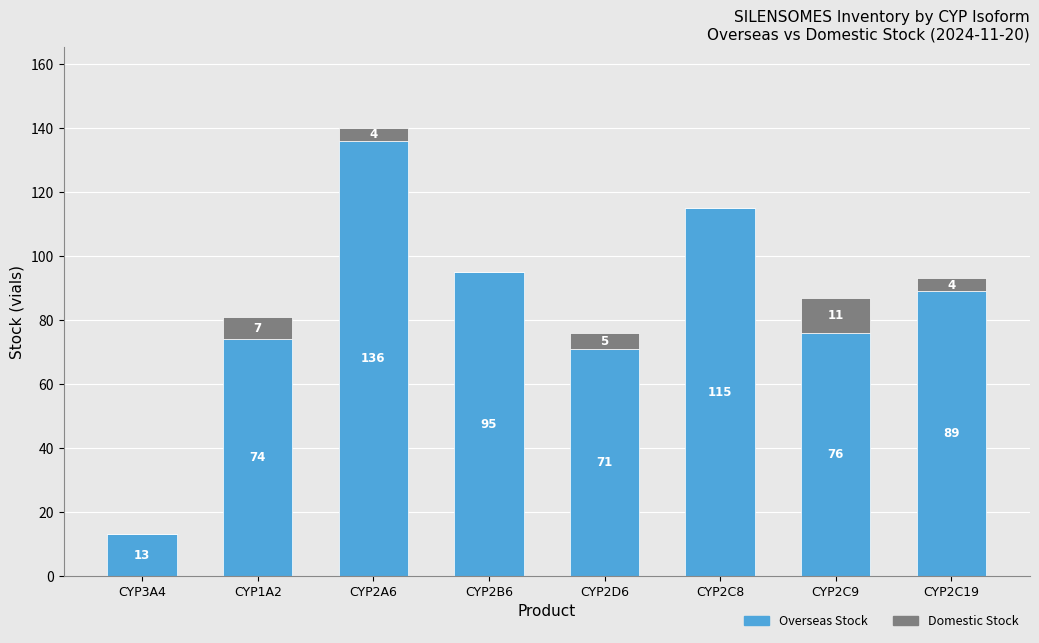

At which category is the sum across all series the highest?

CYP2A6